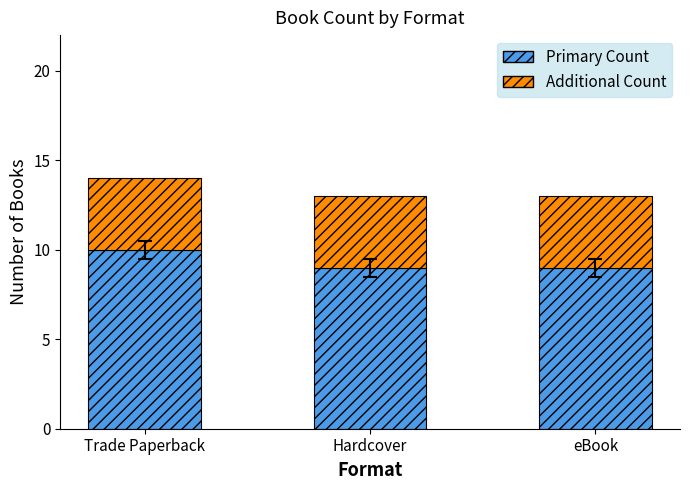

What are all the series names shown in the legend?

Primary Count, Additional Count